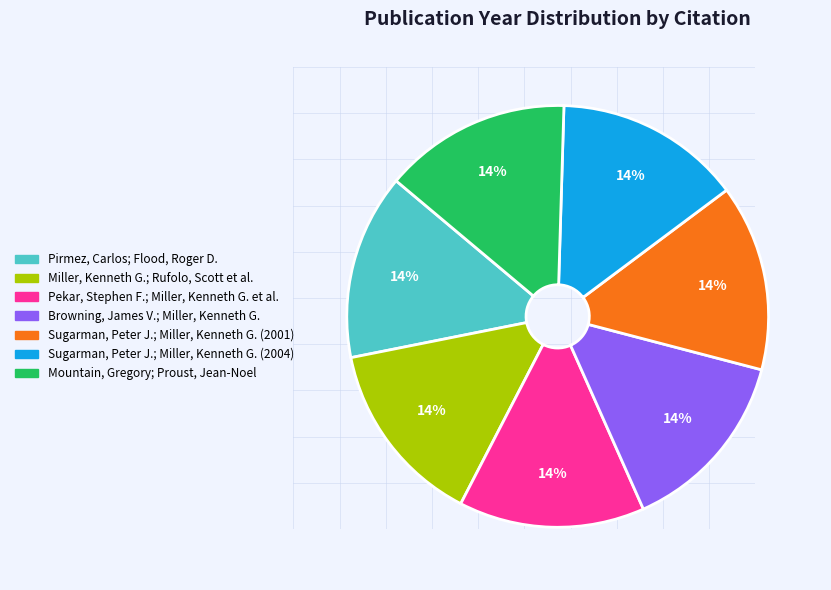

How many segments does this pie chart have?

7